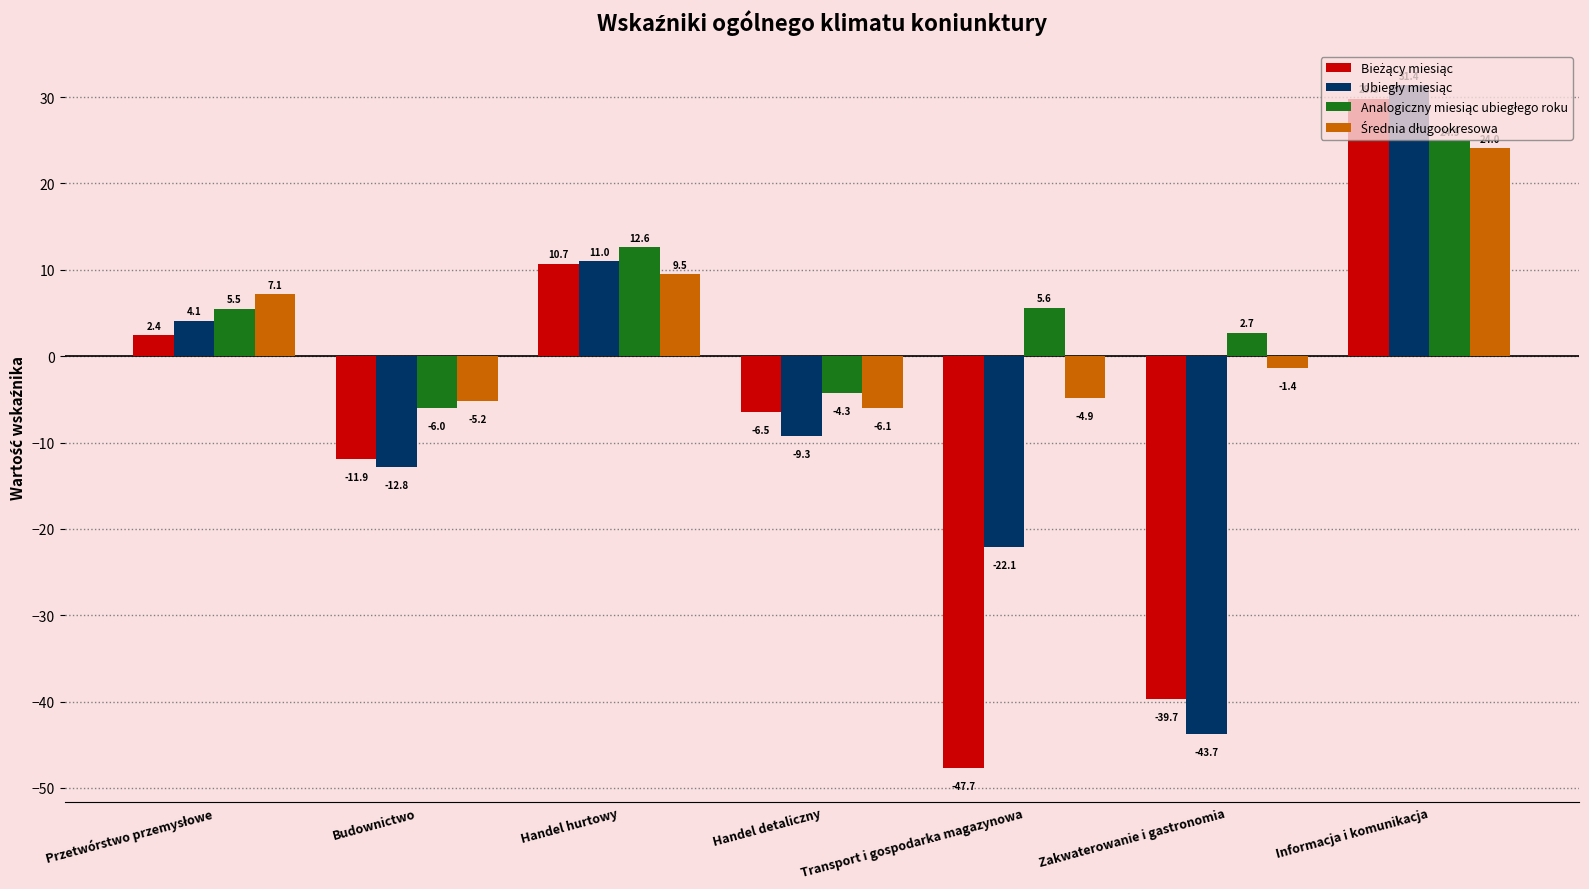

At how many categories does at least one series exceed 1?

5